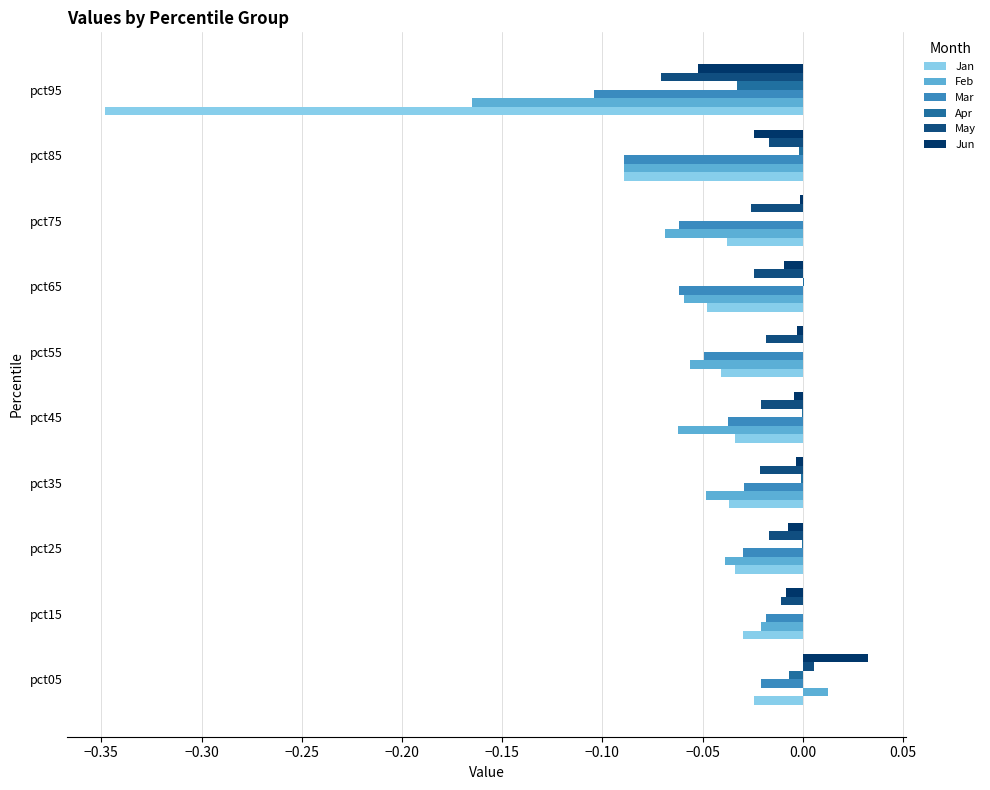

What is the smallest value displayed?

-0.3